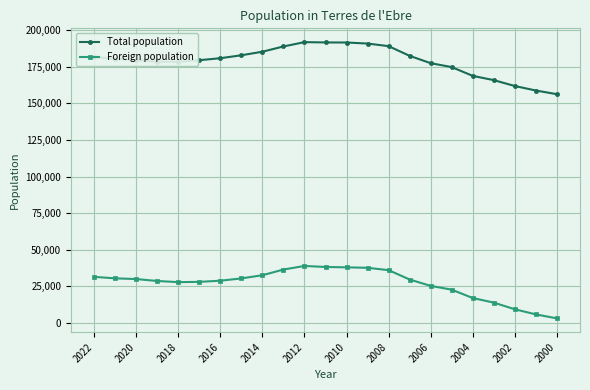

Count the number of categories in the chart.

23